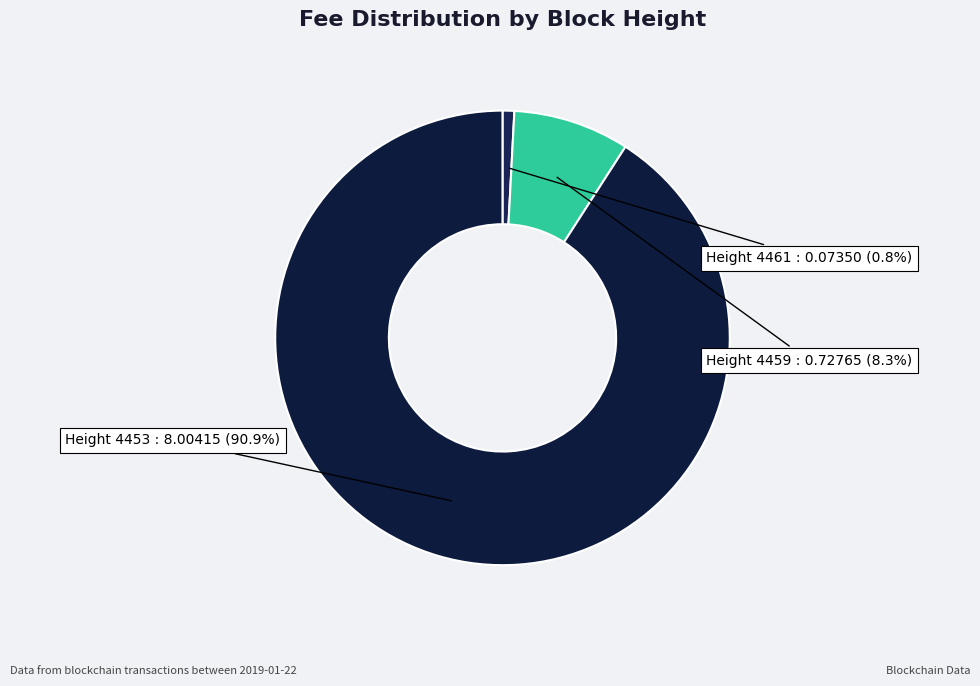

Which category accounts for the majority?

Height 4453